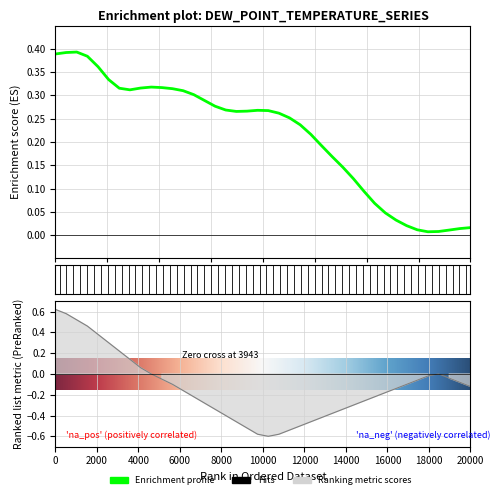

How many interior local peaks (higher than both neighbors) does the data have?

3